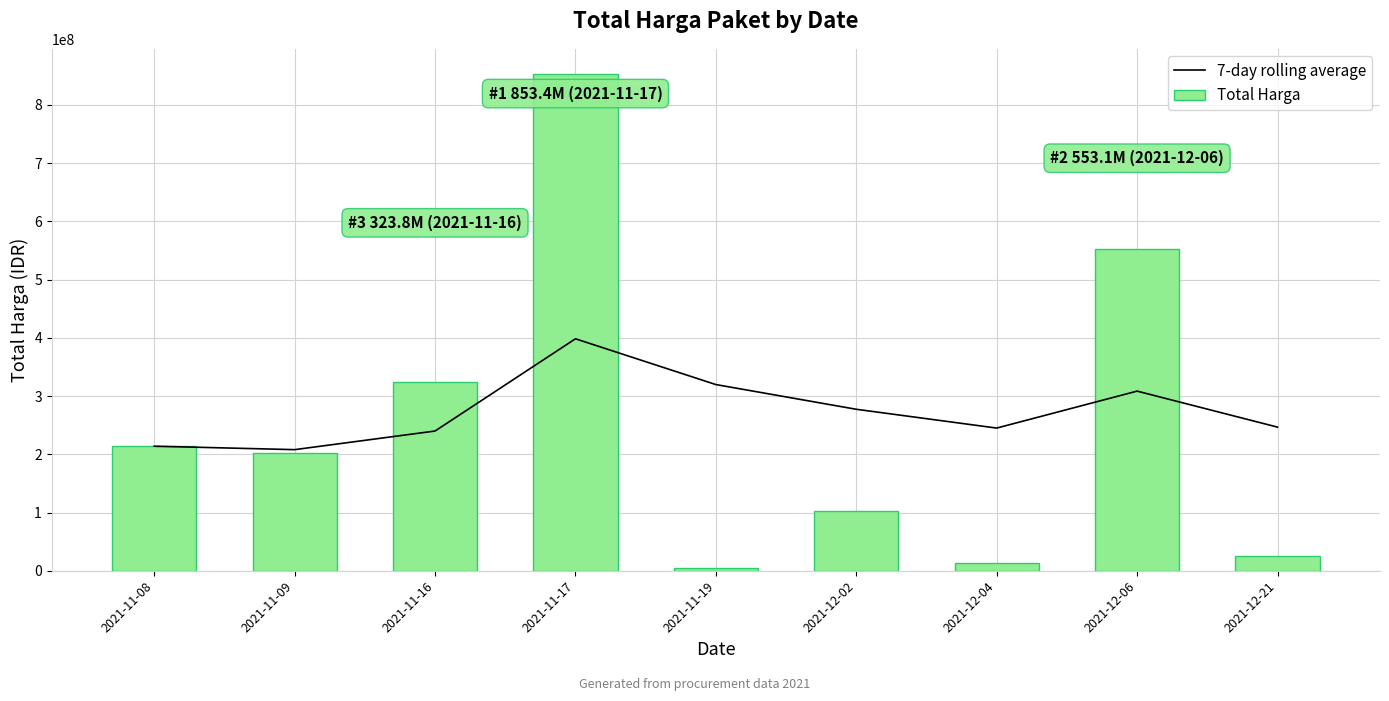

What is the average value of the Total Harga series?

254826991